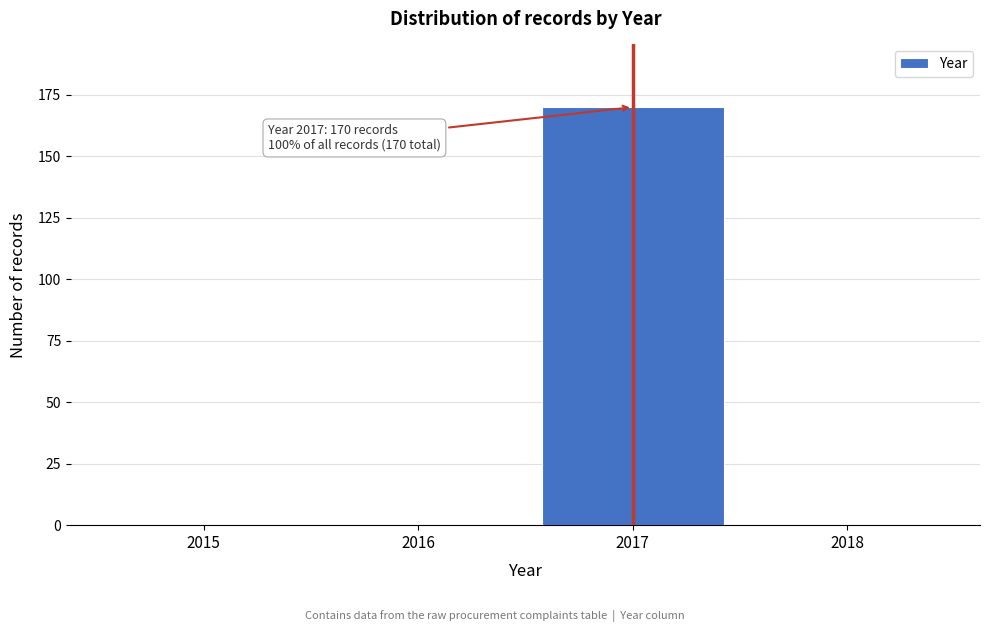

Reading left to right, extract all data points from this chart.

2015=0	2016=0	2017=170	2018=0